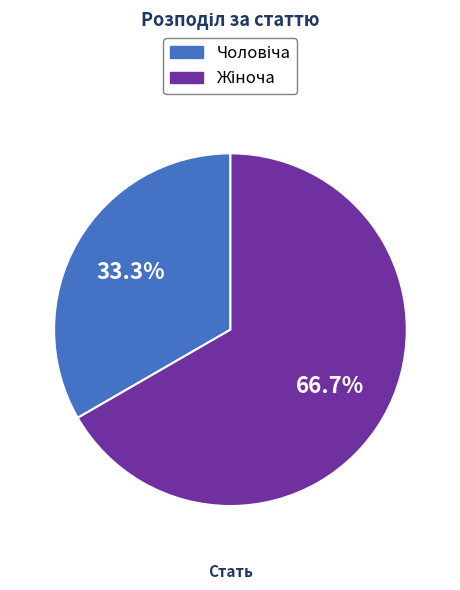

Does any single category account for the majority?

Yes